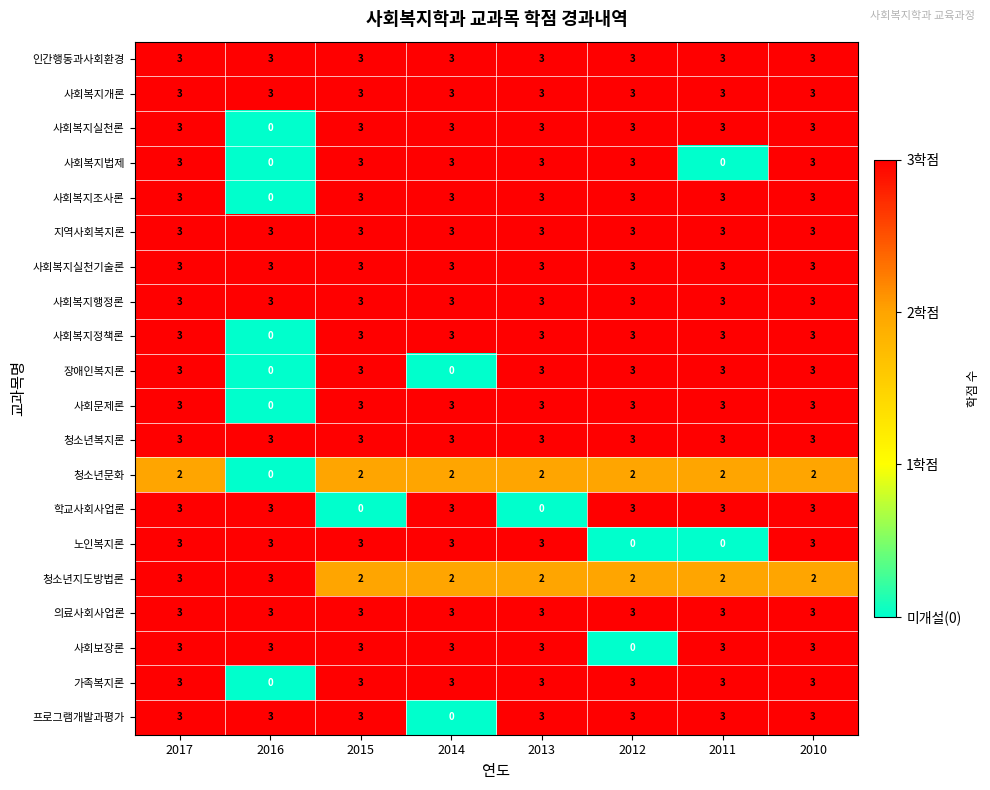

What is the sum of all 사회복지실천기술론 values?

24